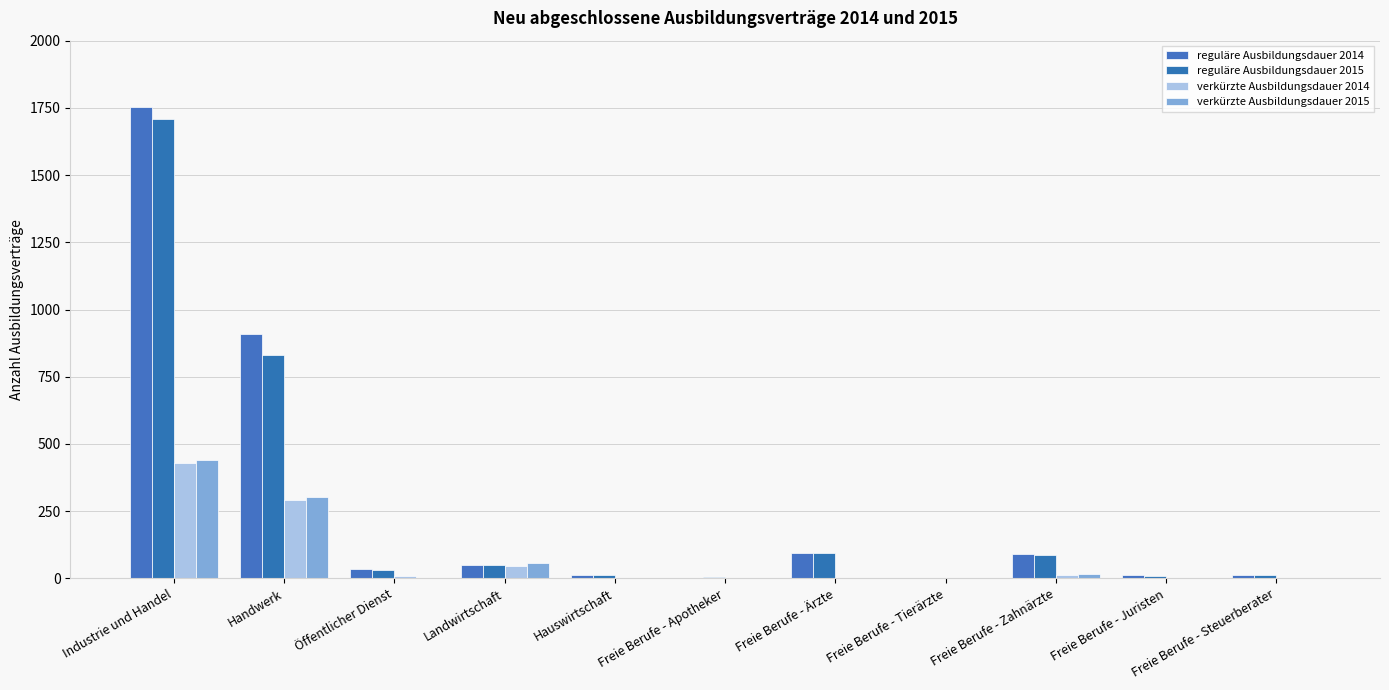

How many distinct data groups are displayed?

4